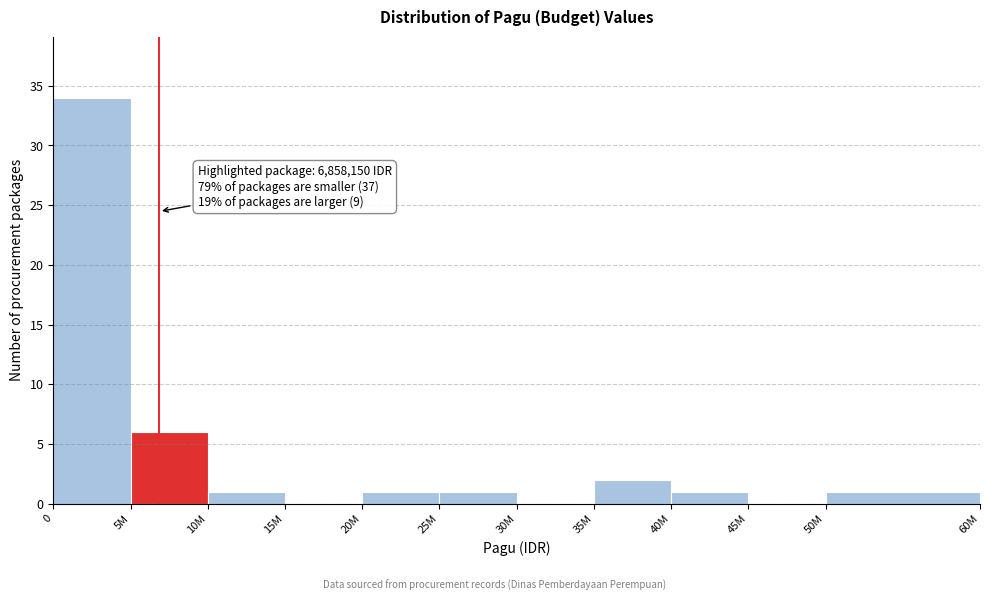

Reading left to right, what are all the values shown in this chart?

0=34	5M=6	10M=1	15M=0	20M=1	25M=1	30M=0	35M=2	40M=1	45M=0	50M=1